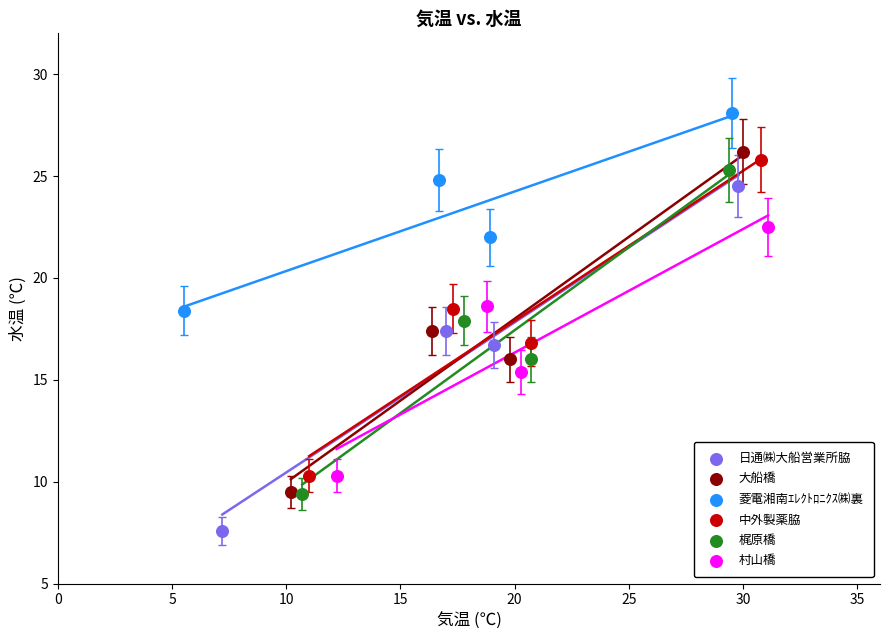

Which series reaches the maximum Y coordinate?

菱電湘南ｴﾚｸﾄﾛﾆｸｽ㈱裏